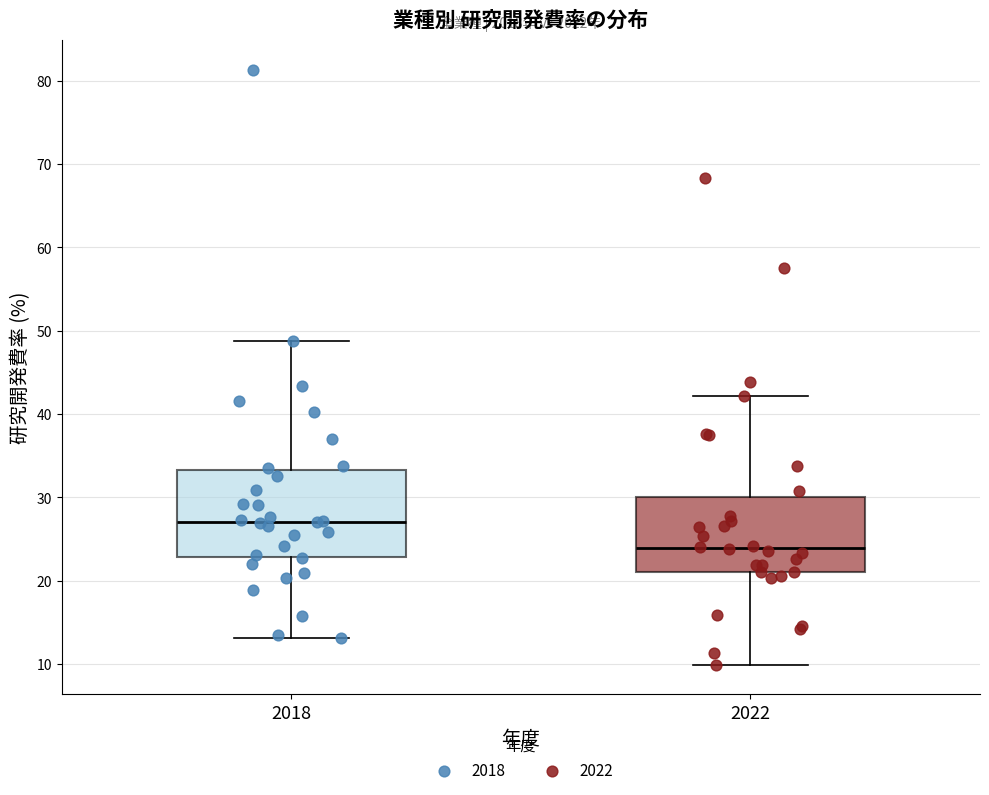

Comparing the boxes themselves (not the whiskers), which one is the tallest?

2018